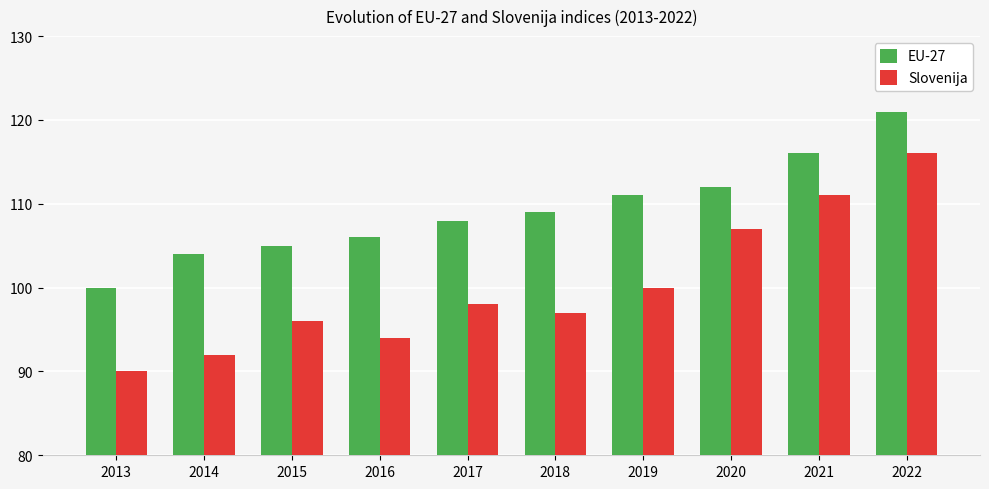

What is the average value of the Slovenija series?

100